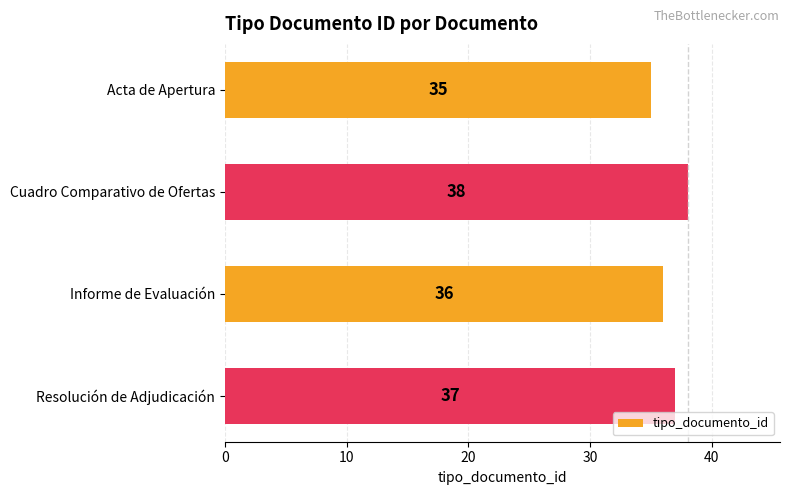

How many values are between 36 and 38?

3